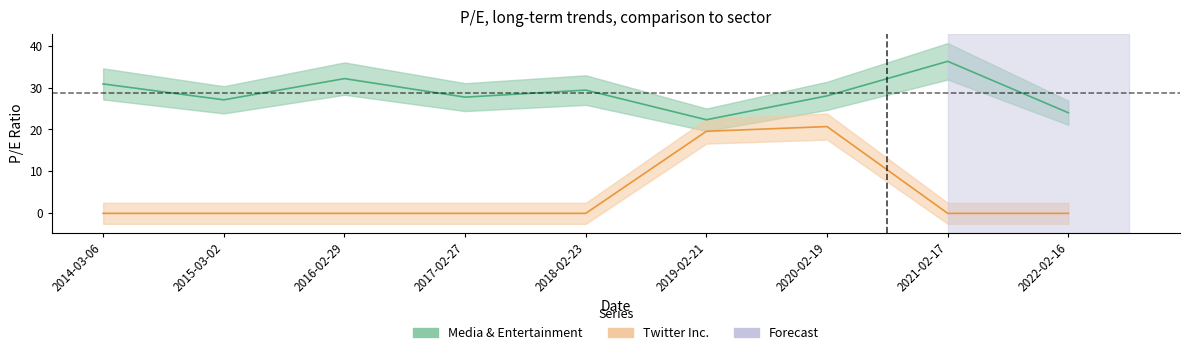

Rank the series by their average value, from lowest to highest.

Twitter Inc., Media & Entertainment